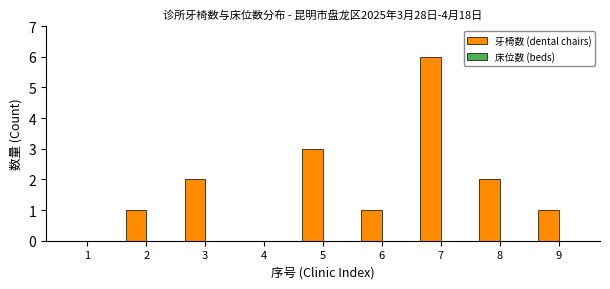

What is the sum of all values?

16